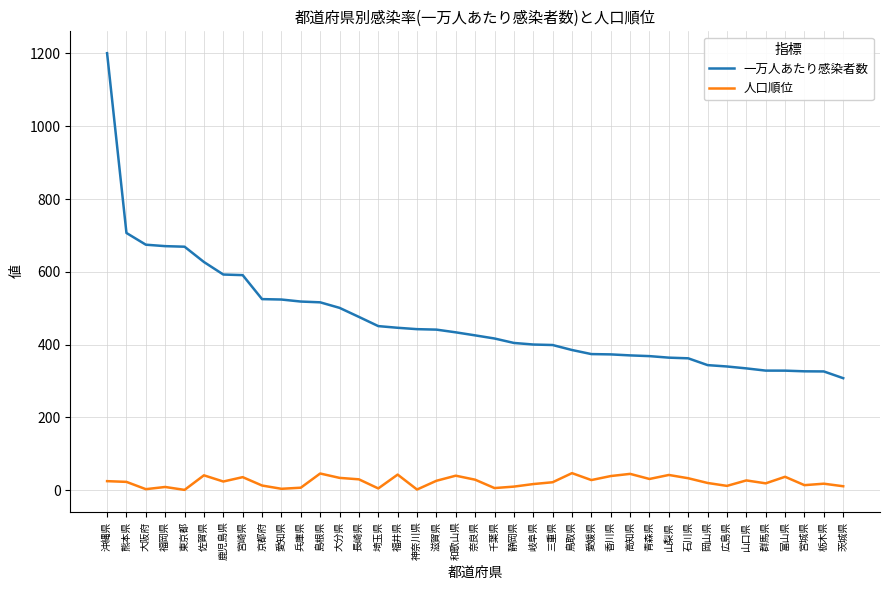

Which category has the highest value across all series?

沖縄県